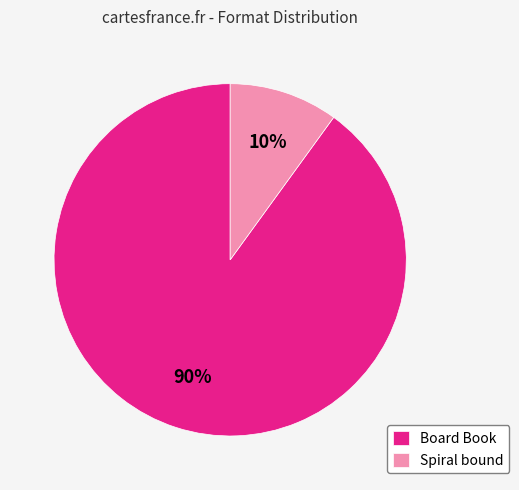

To the nearest percent, what portion does Spiral bound represent?

10%